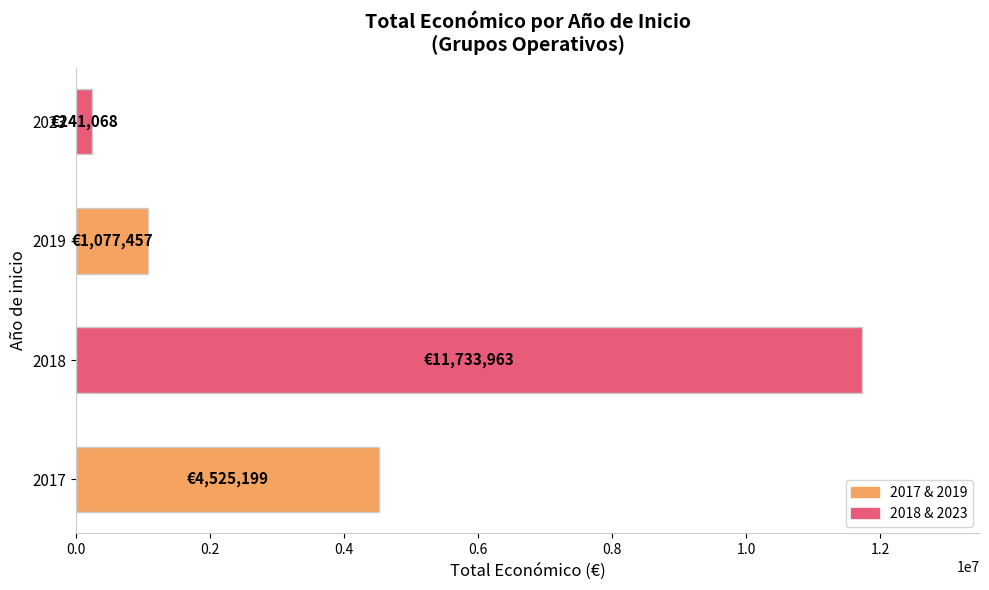

What is the average value?

4394422